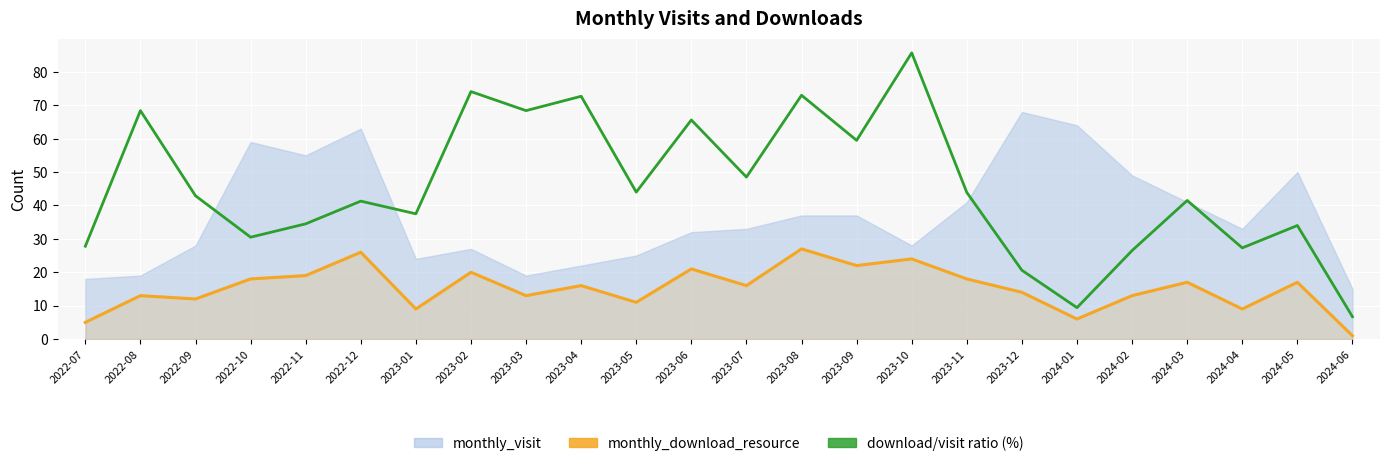

True or false: monthly_download_resource and download/visit ratio (%) cross at least once.

False